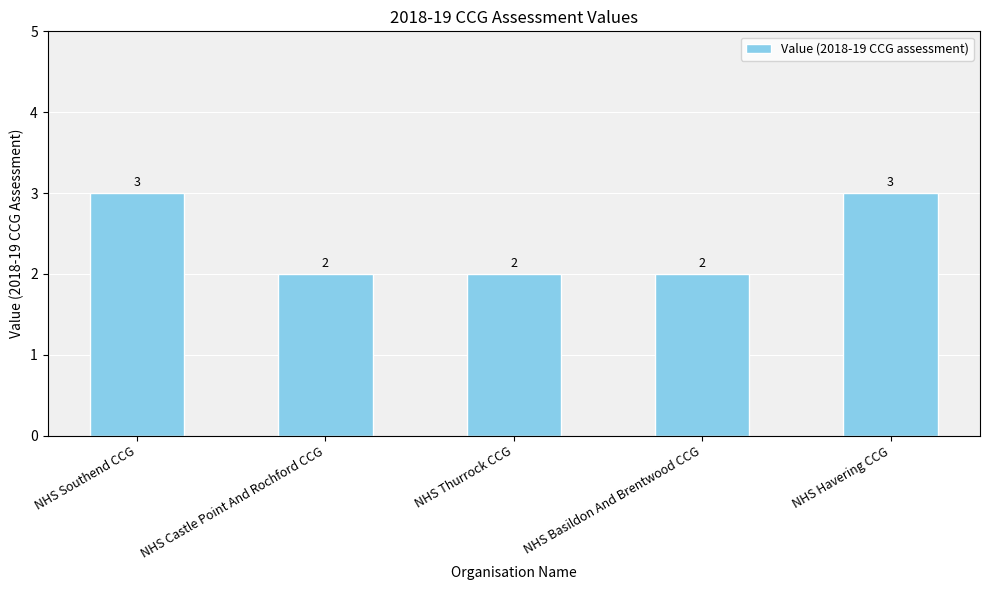

What is the value of the 1st bar from the left?

3